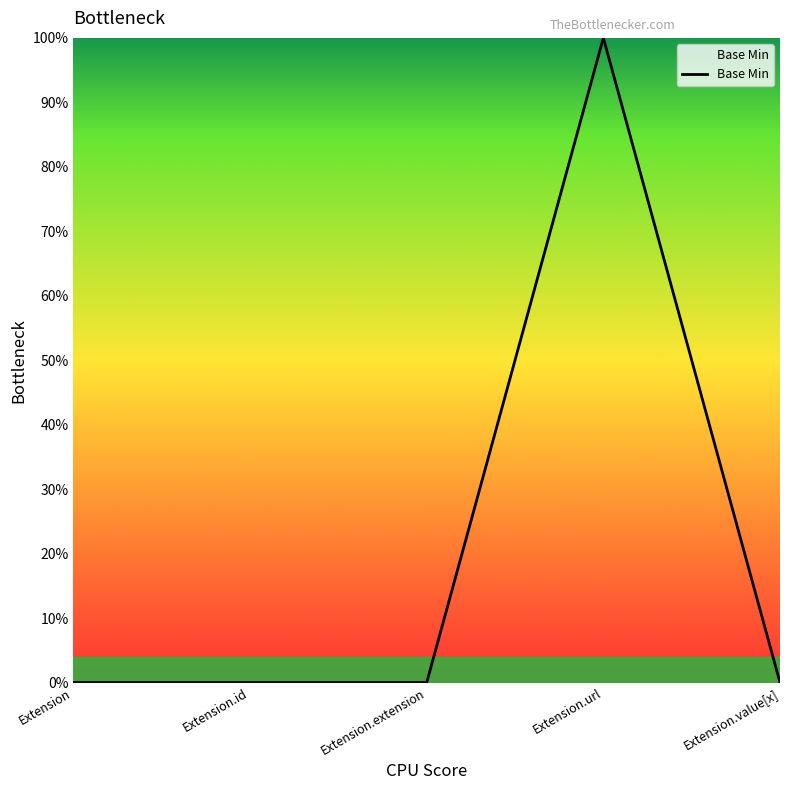

At which label is the value closest to 0?

Extension